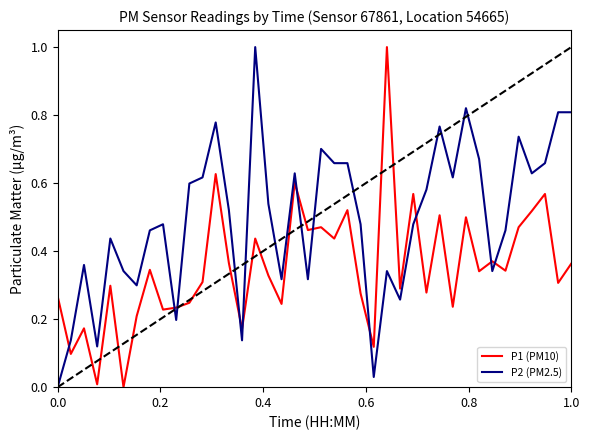

Which series has the largest total across all categories?

P2 (PM2.5)